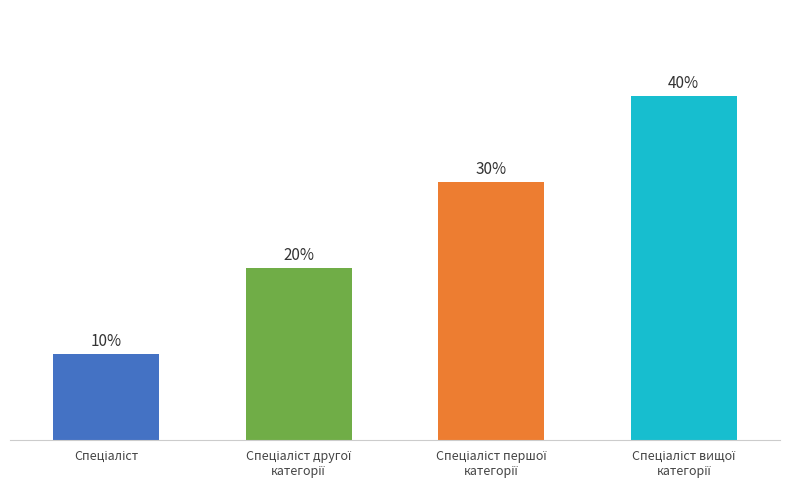

Rank the categories by value from lowest to highest.

Спеціаліст, Спеціаліст другої
категорії, Спеціаліст першої
категорії, Спеціаліст вищої
категорії